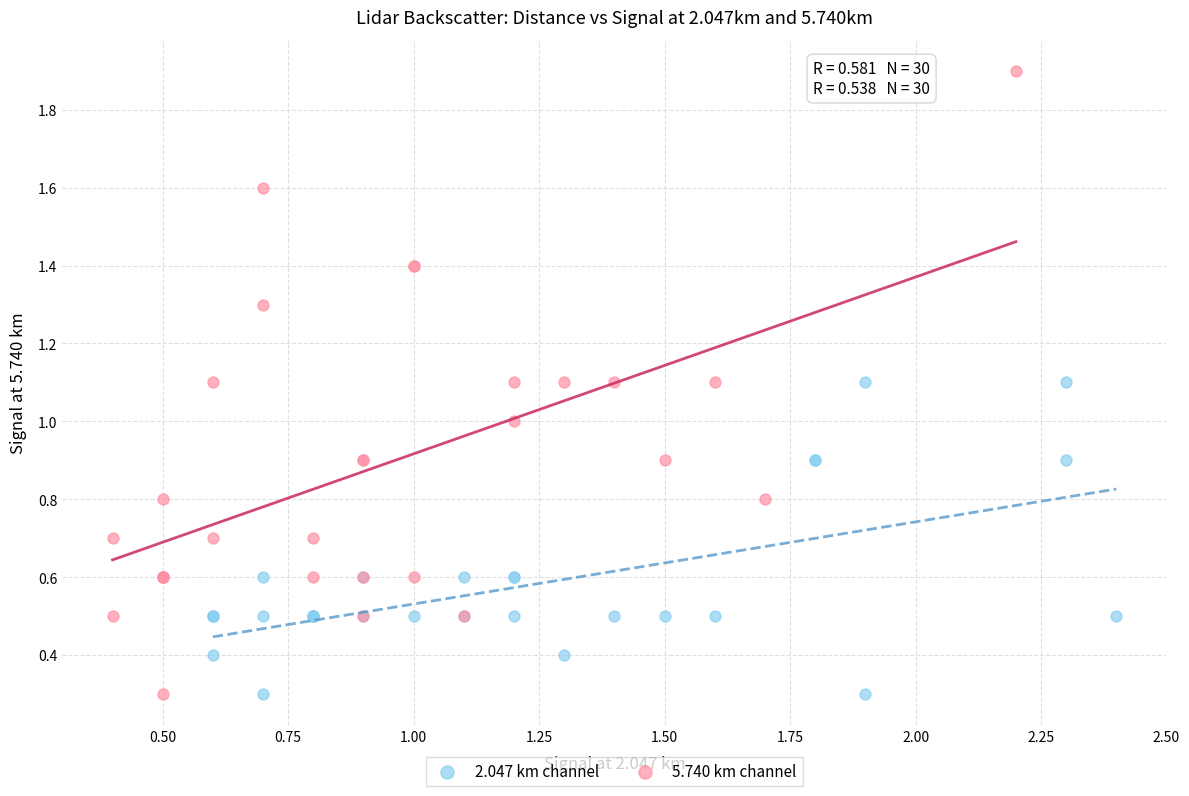

Which series contains the highest Y value?

5.740 km channel